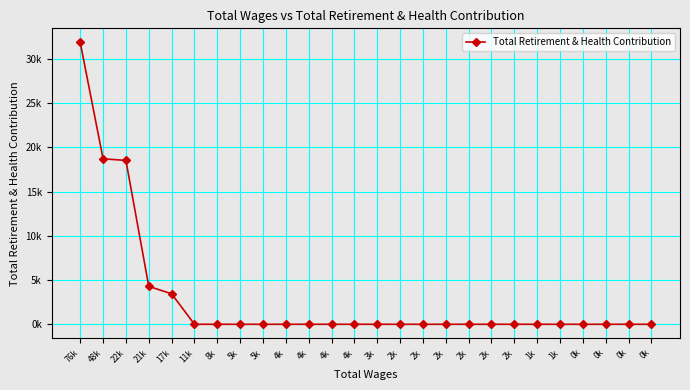

Does the chart have visible grid lines?

Yes